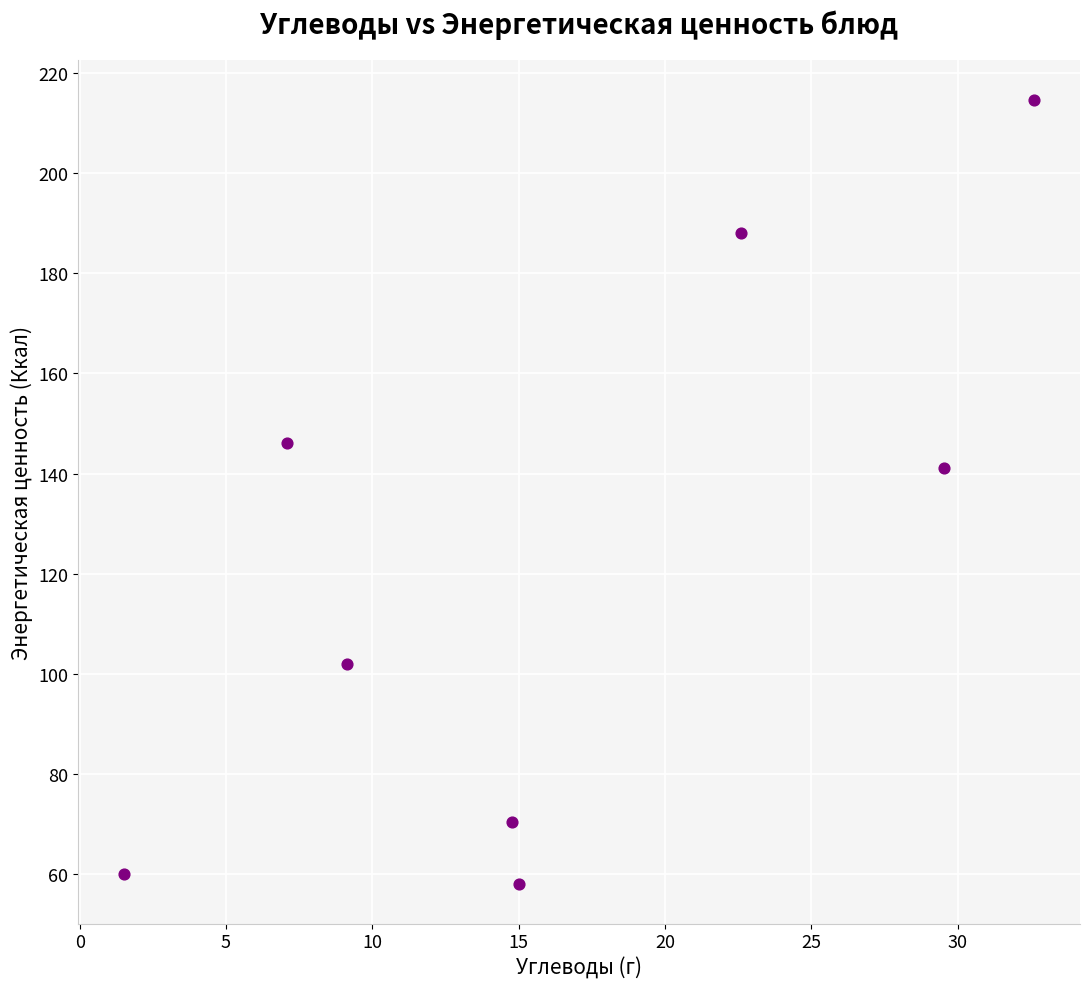

What is the average Y value?

122.5